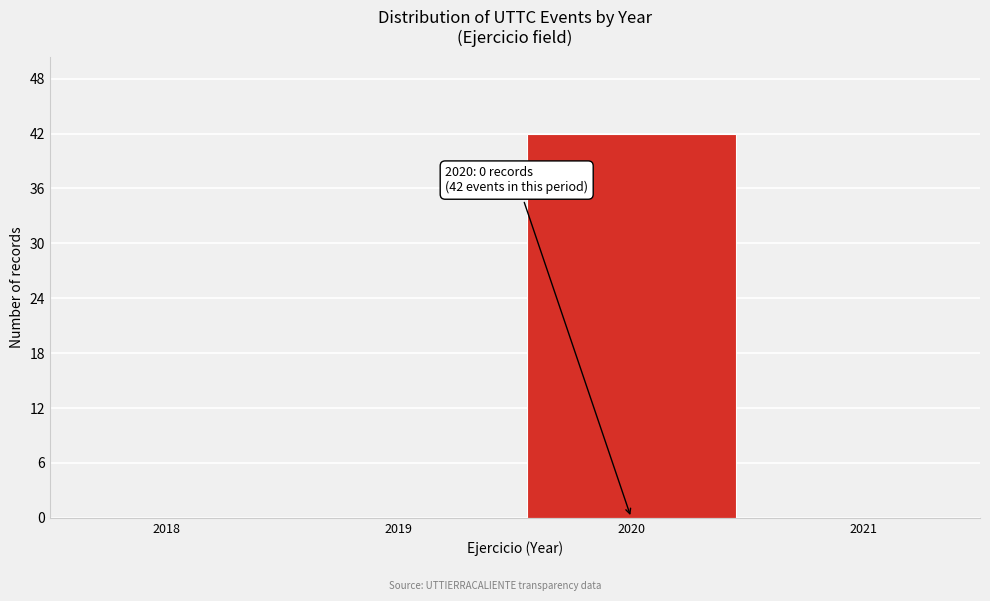

Over which range of the x-axis is the bar tallest?

2019.5 to 2020.5